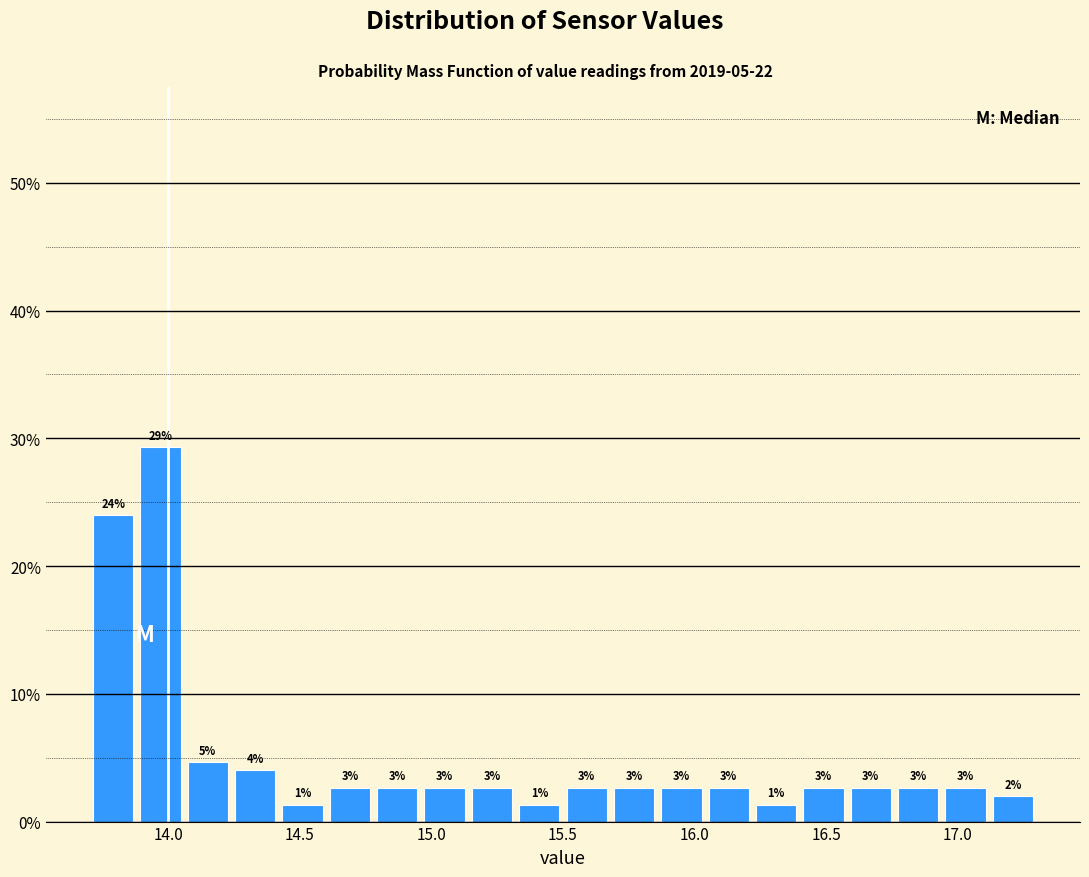

Around what value on the x-axis is the tallest bar? Give the approximate position of its centre, as read against the axis.

13.95